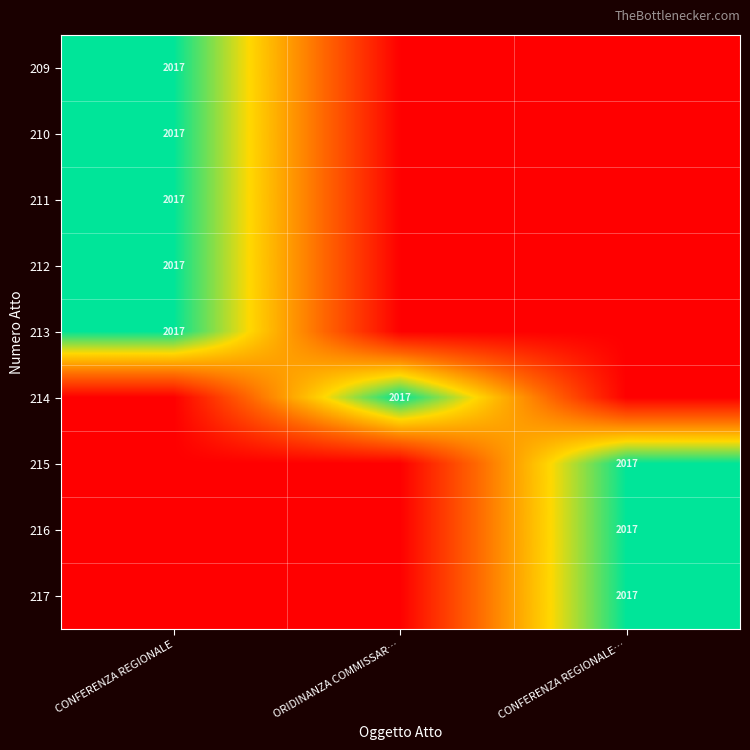

The value of 212 at CONFERENZA REGIONALE is 3311. True or false?

False